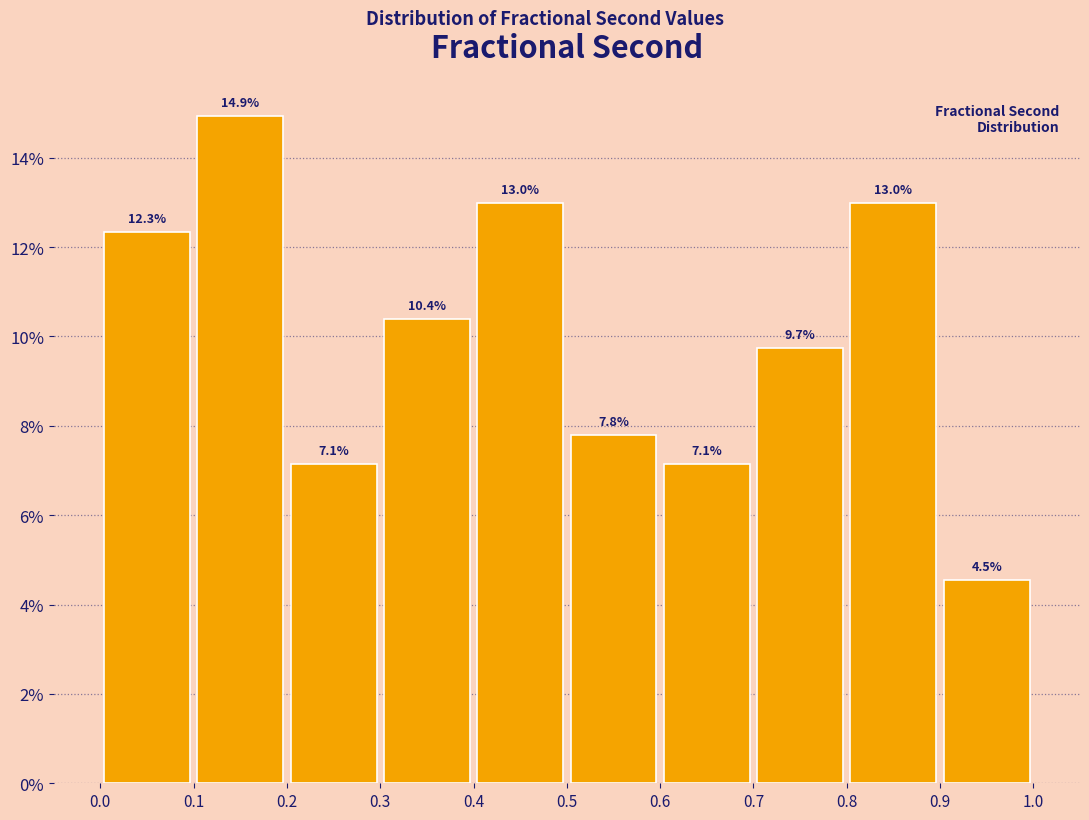

What is the height of the bar covering 0.8 to 0.9 on the x-axis?

13.0